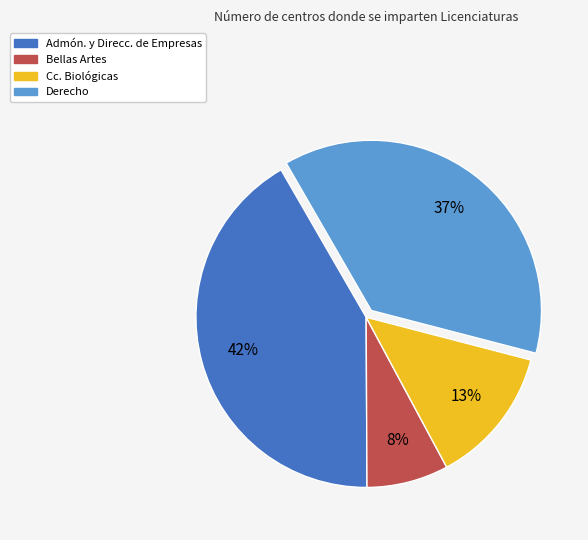

Is Bellas Artes the majority of the pie?

No